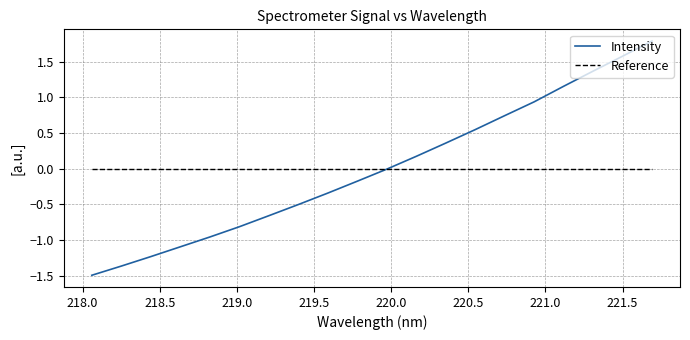

At how many categories does at least one series exceed -1?

20